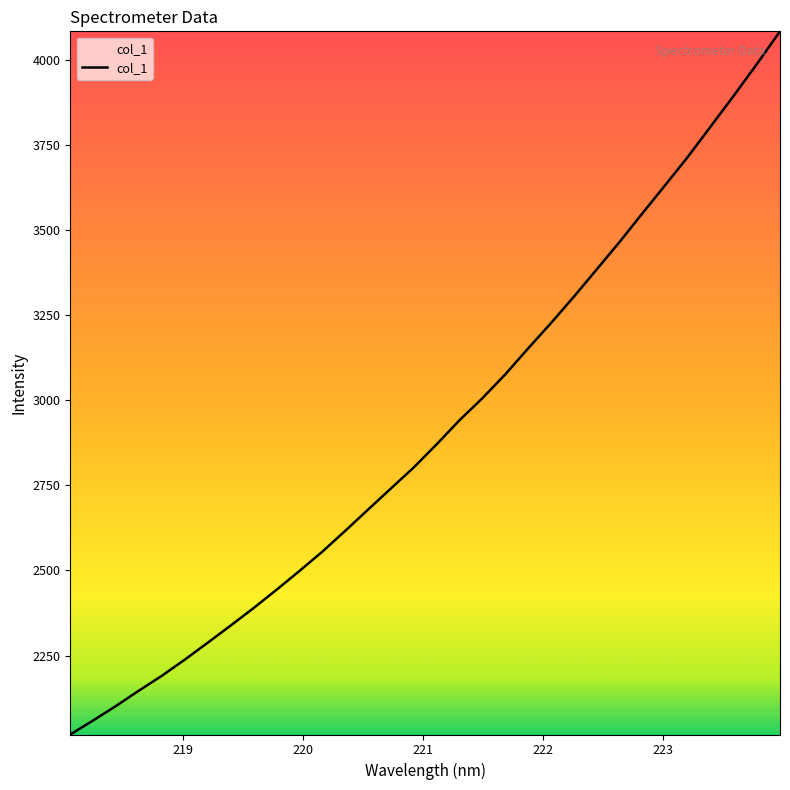

What is the smallest value displayed?

2018.2